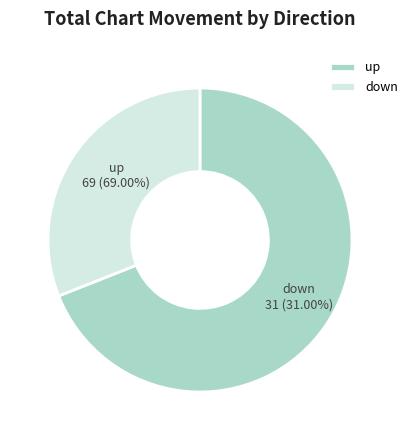

To the nearest percent, what is the average slice percentage?

50%